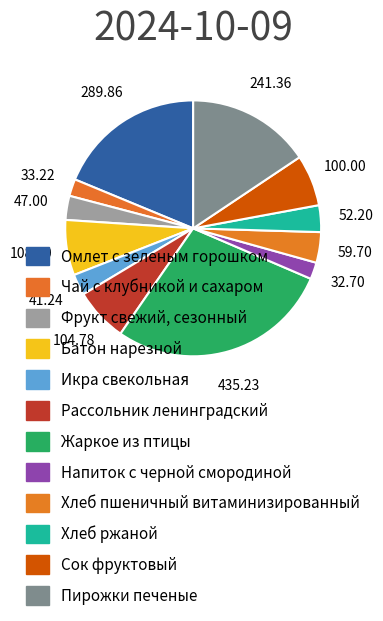

The Жаркое из птицы slice represents 18% of the pie. True or false?

False